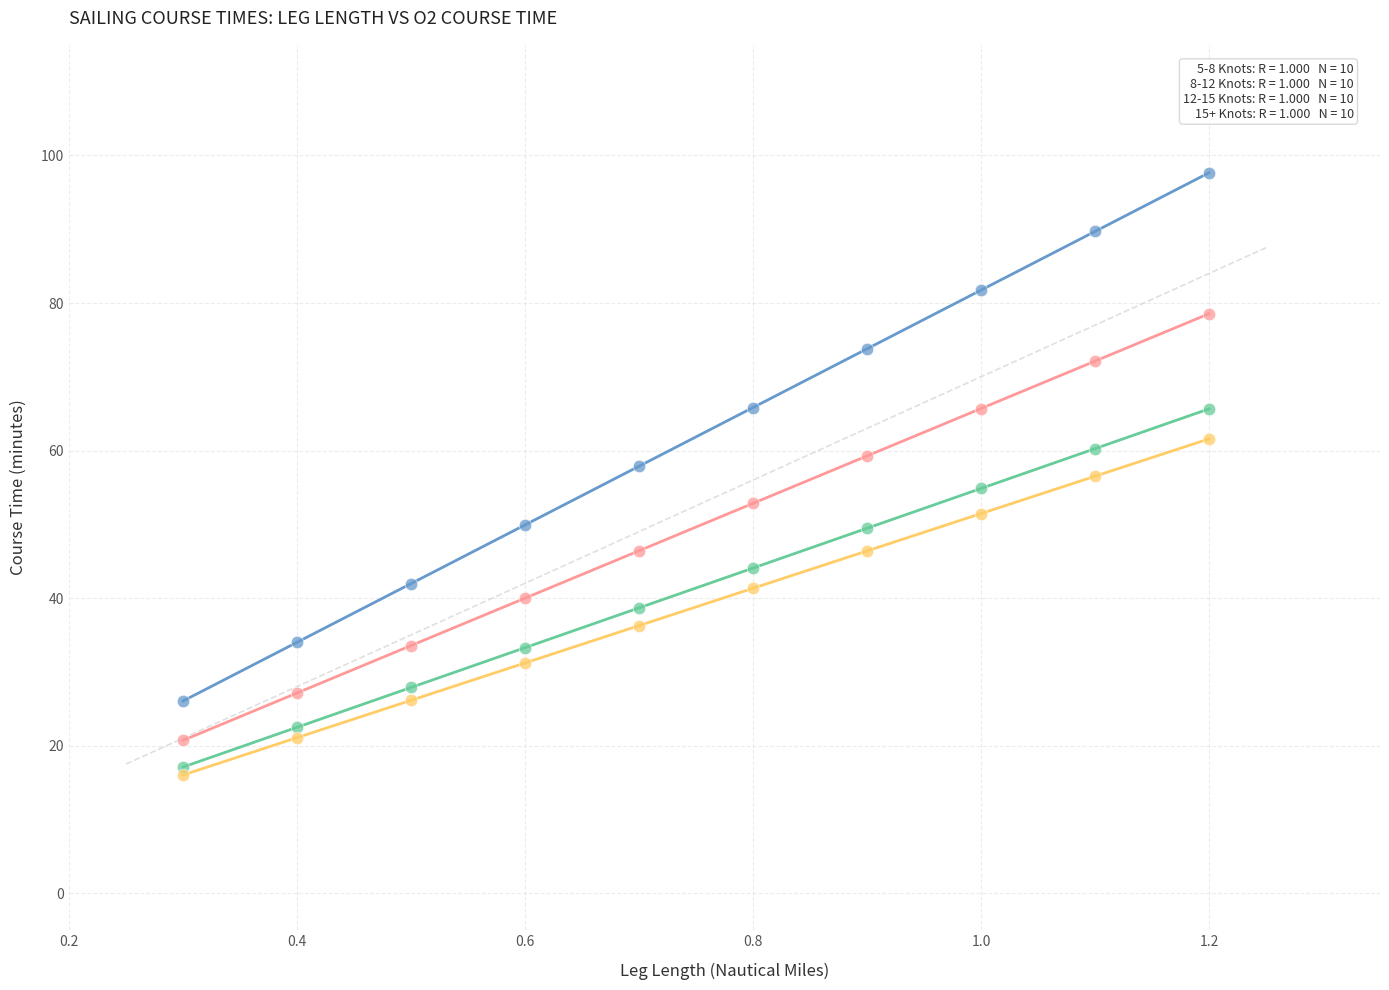

Which series reaches the minimum Y coordinate?

15+ Knots